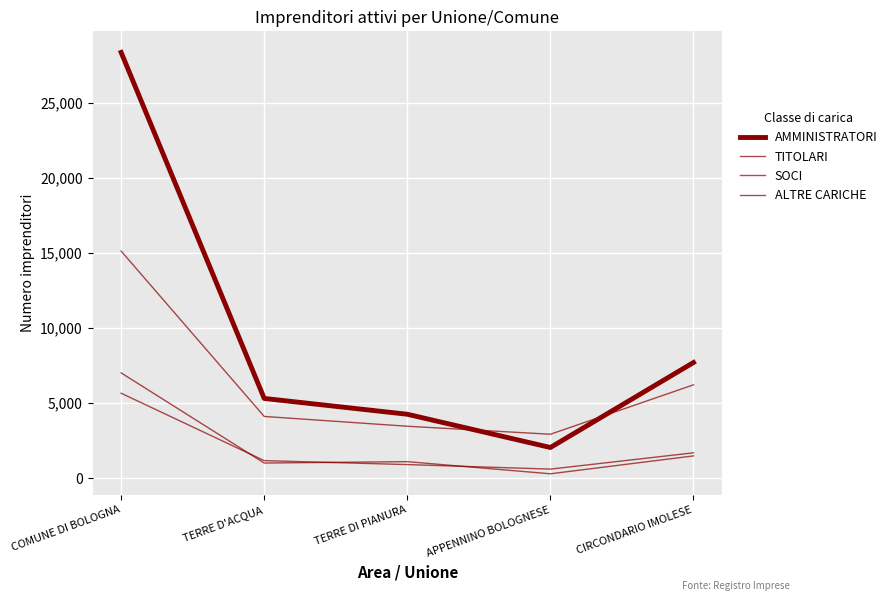

How many lines are shown in the chart?

4